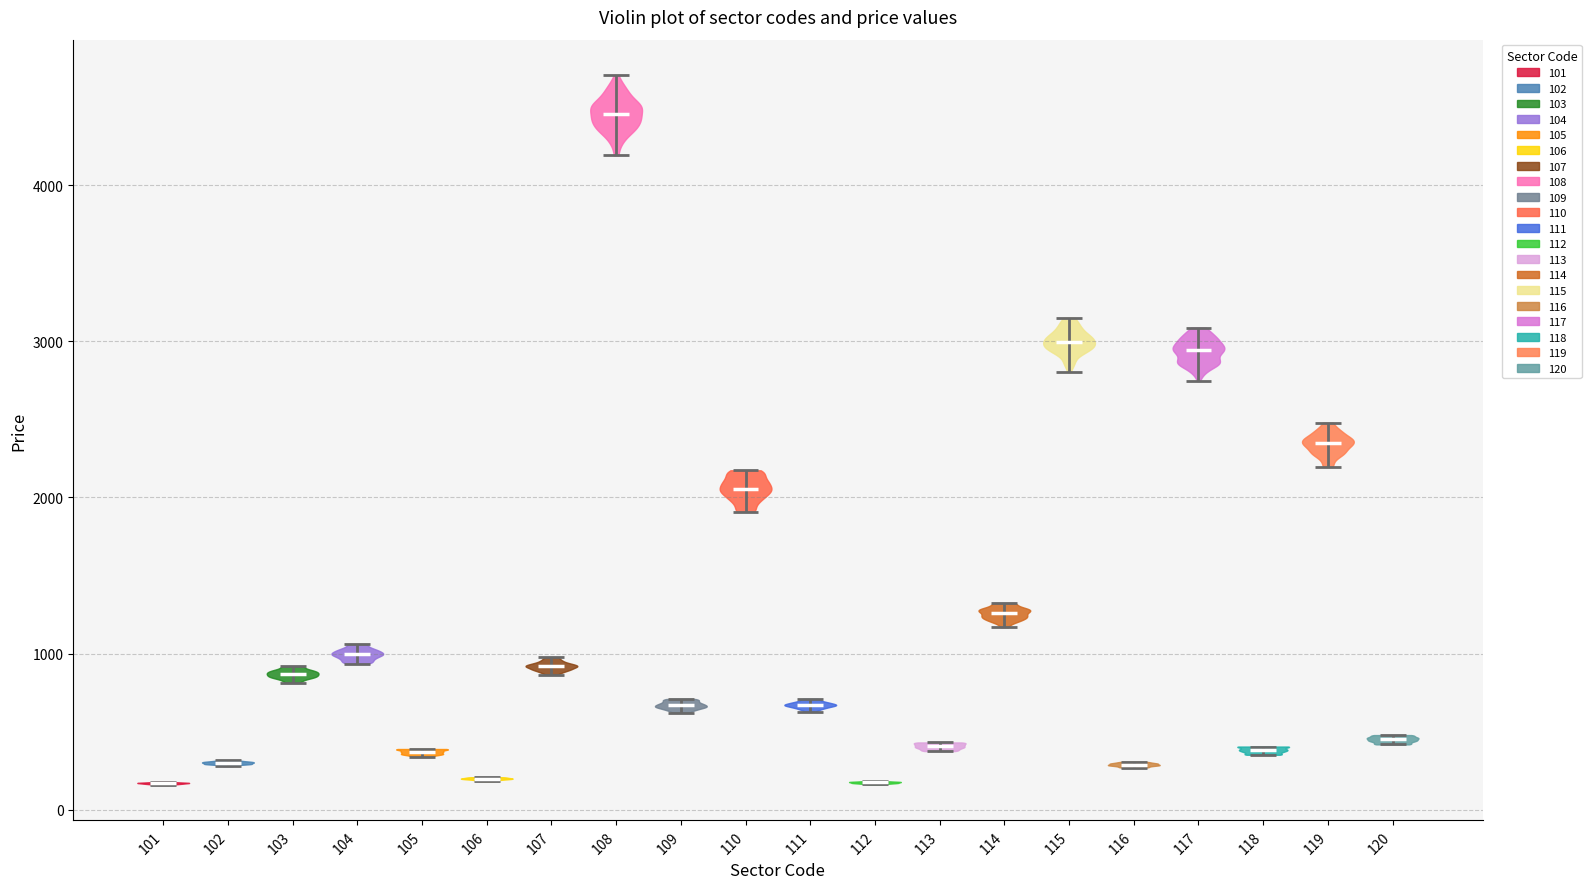

Where does the median line of the violin at x = 105 sit on the y-axis? The values are not printed on the chart, so give them approximately, as read against the axis.

400